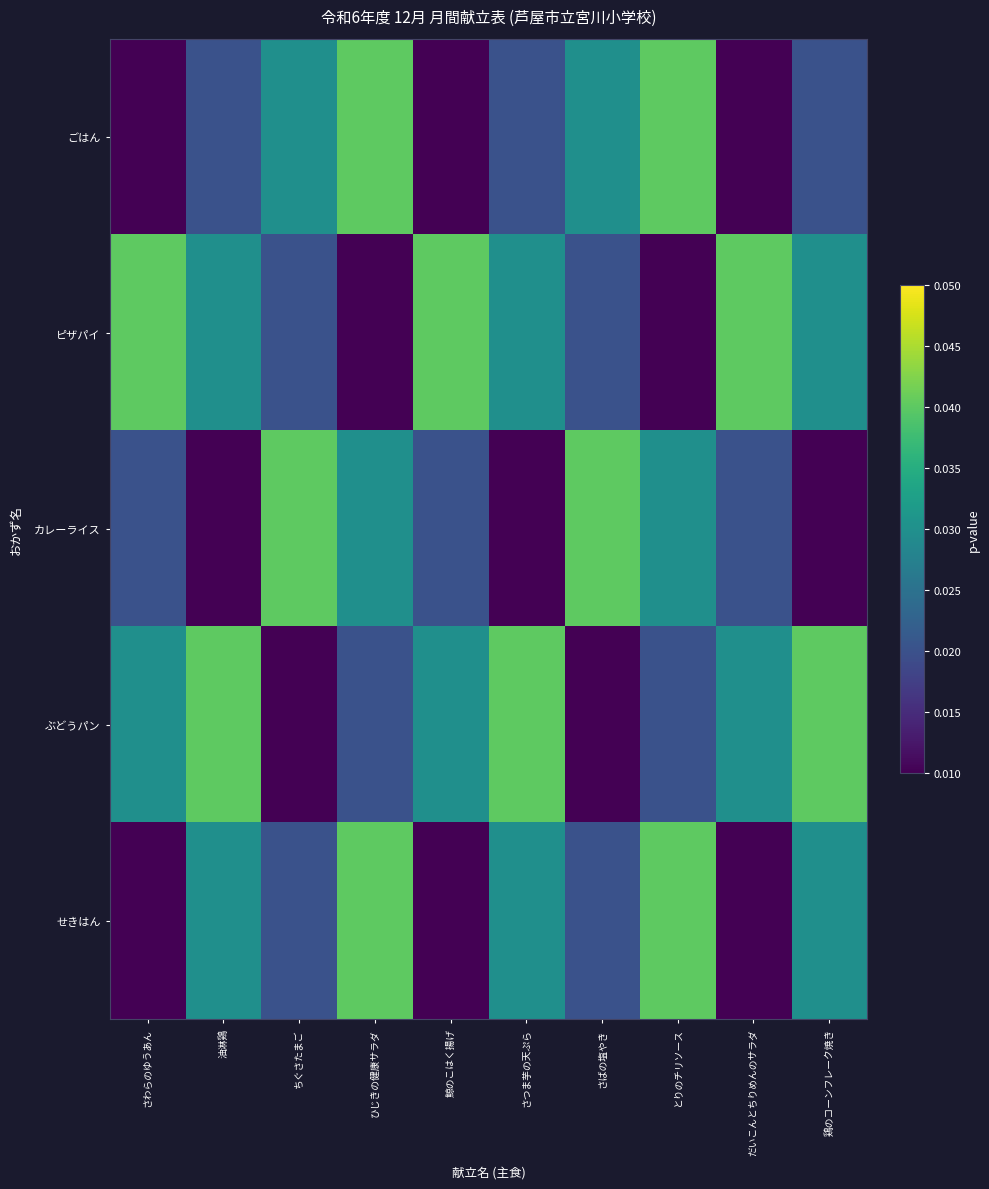

Which series has the largest total across all categories?

ピザパイ